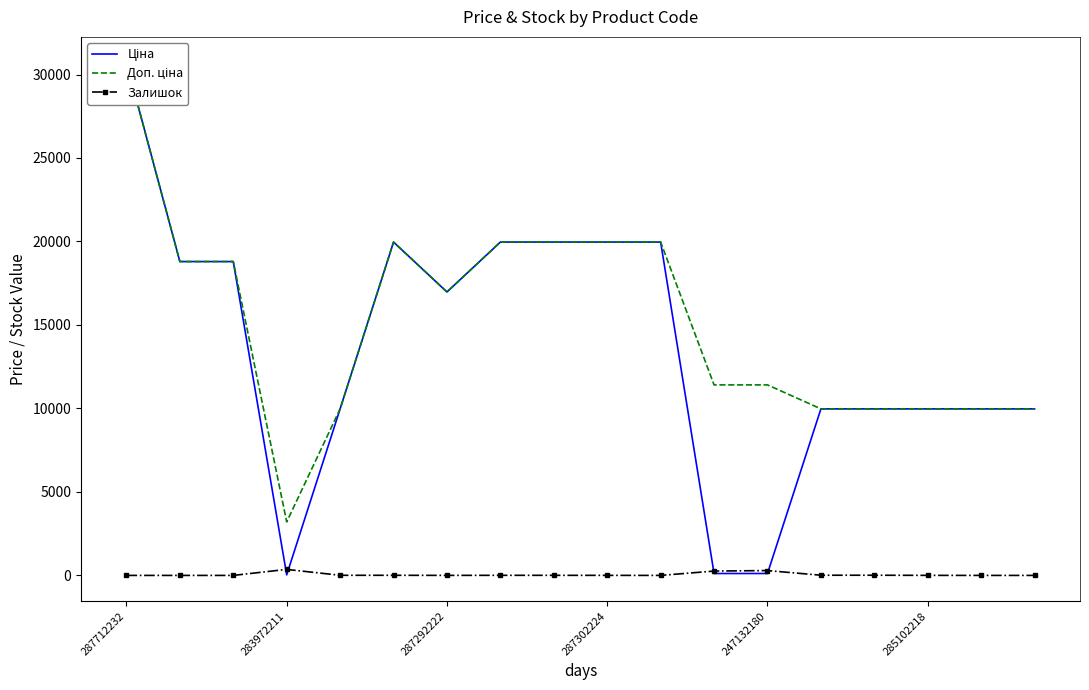

How many intersections are there between Залишок and Ціна?

4